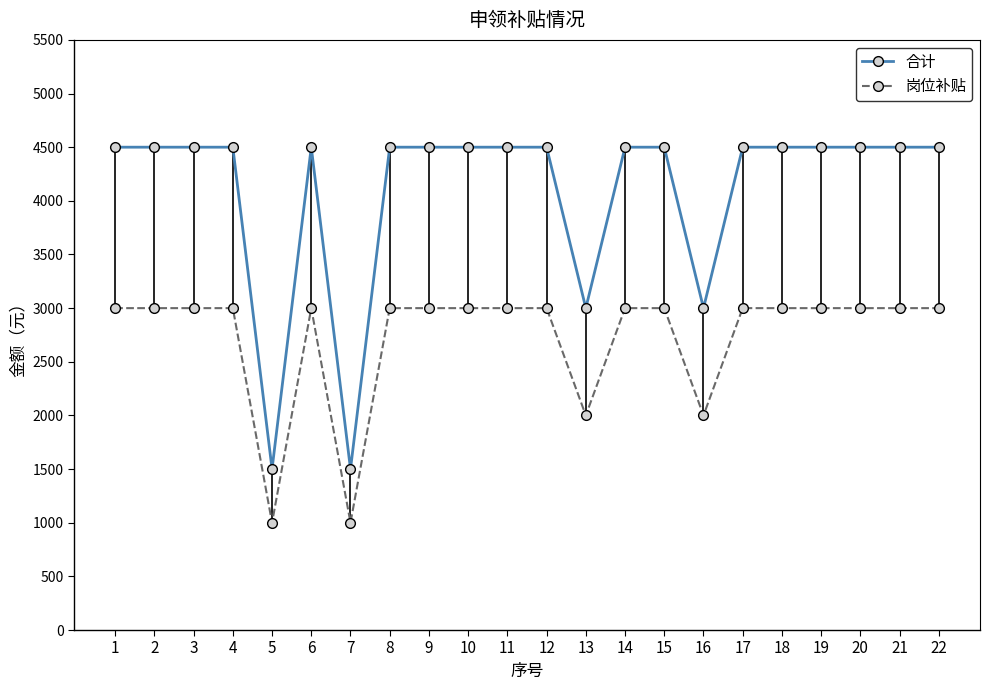

True or false: 合计 and 岗位补贴 cross at least once.

False